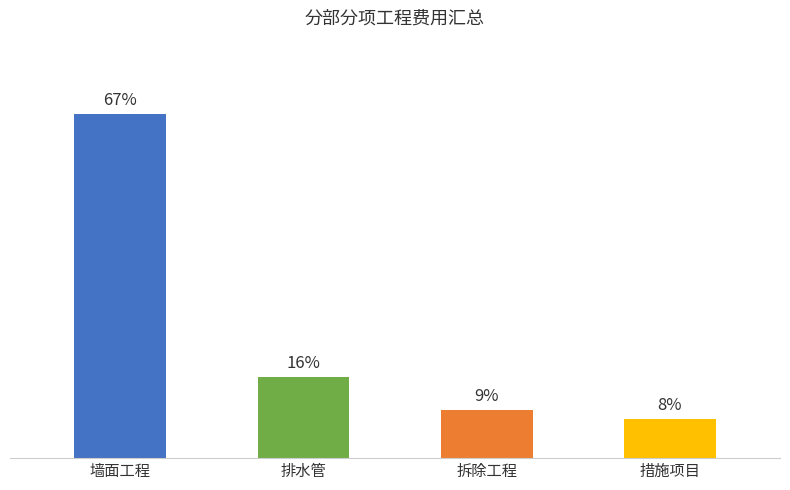

Does the chart contain any negative values?

No